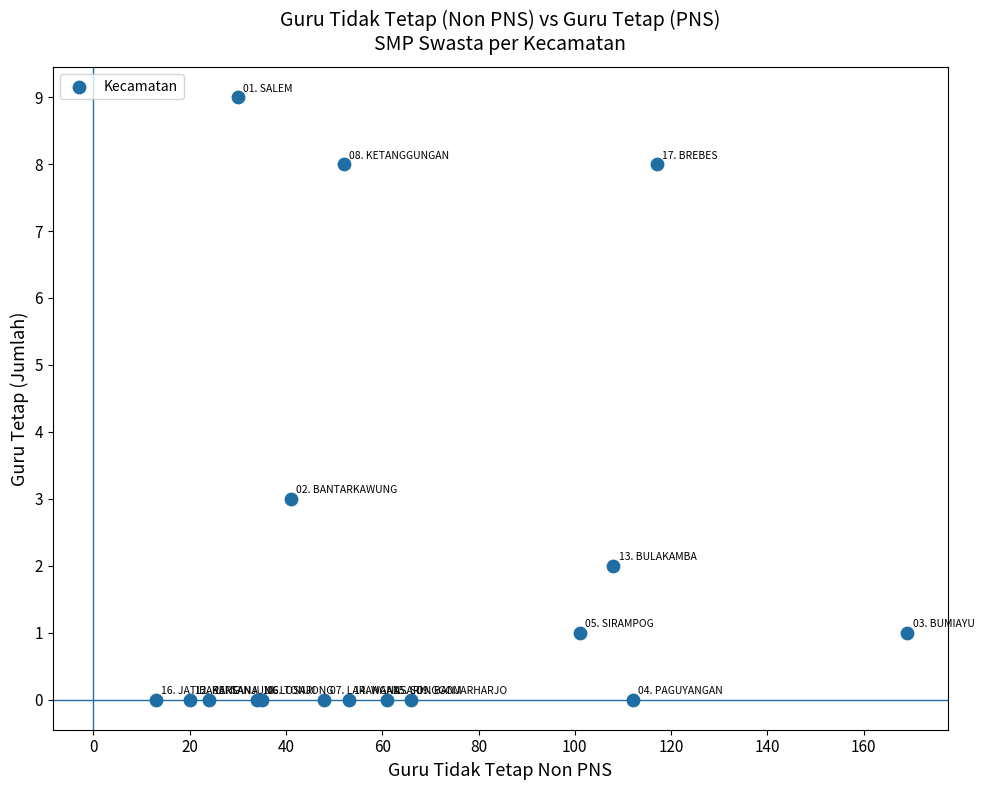

What Y value in the scatter plot is closest to 4?

3